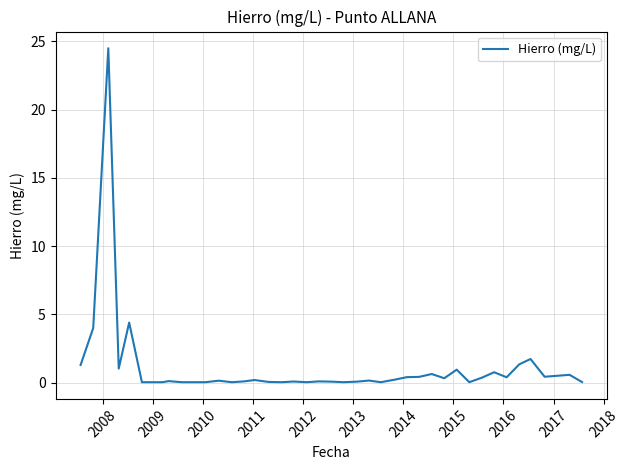

What is the difference between the maximum and minimum values?

24.5